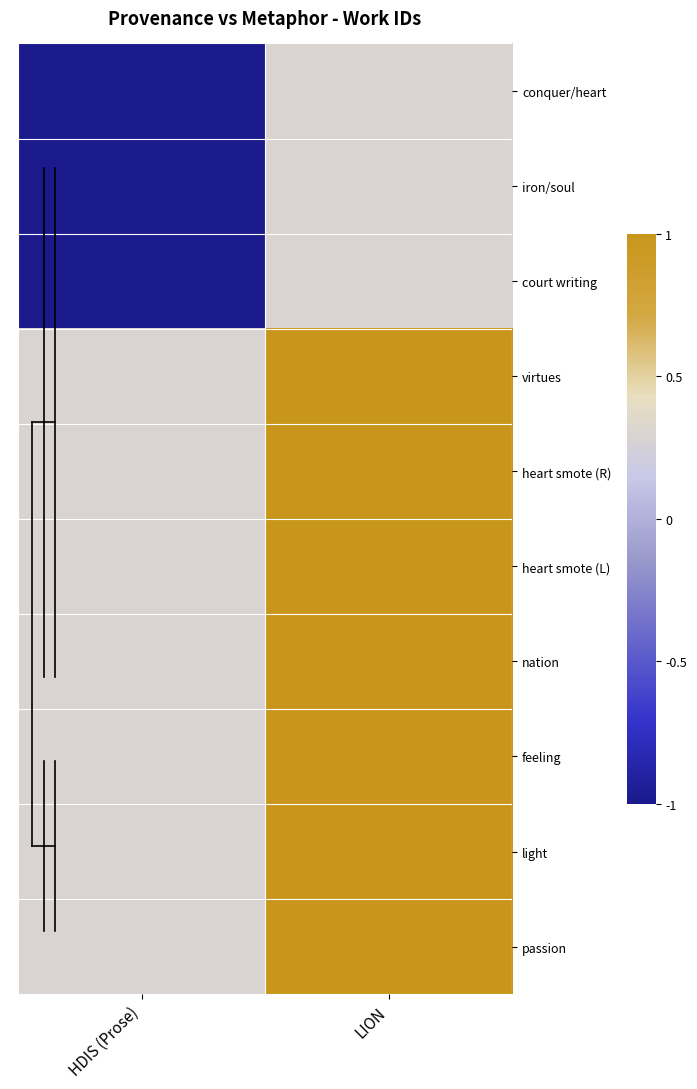

List the series in order of their peak value, highest first.

passion, light, feeling, nation, heart smote (L), heart smote (R), virtues, conquer/heart, iron/soul, court writing